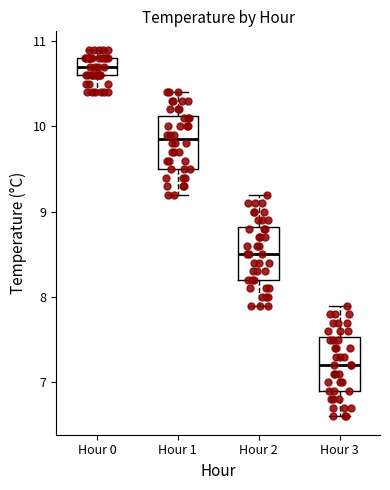

Where is the upper edge of the box for Hour 0 on the y-axis? The values are not printed on the chart, so give them approximately, as read against the axis.

10.8